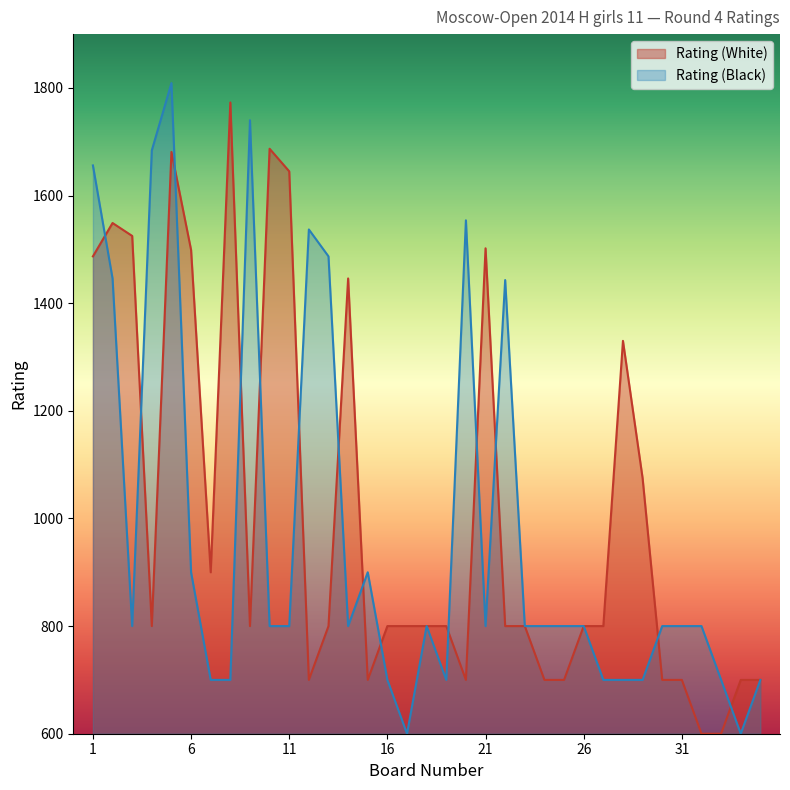

Between 7 and 24, which series saw the biggest shift?

Rating (White)